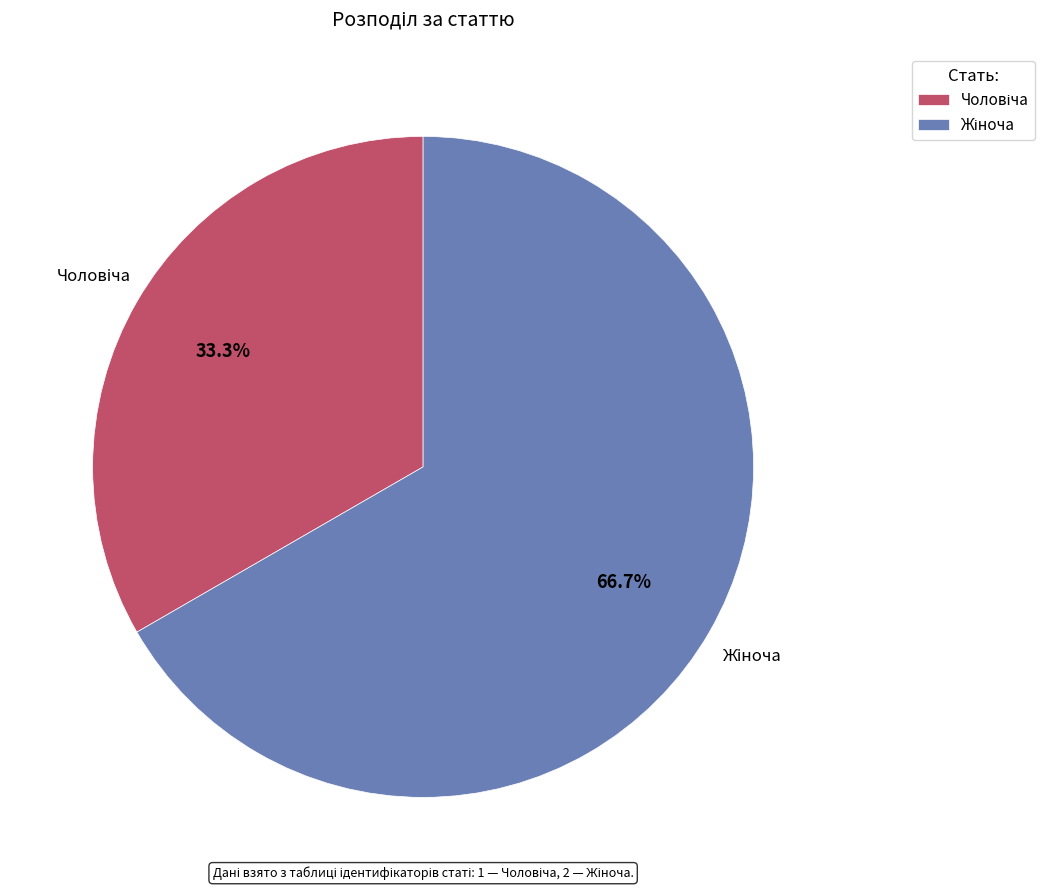

Does any single category account for the majority?

Yes